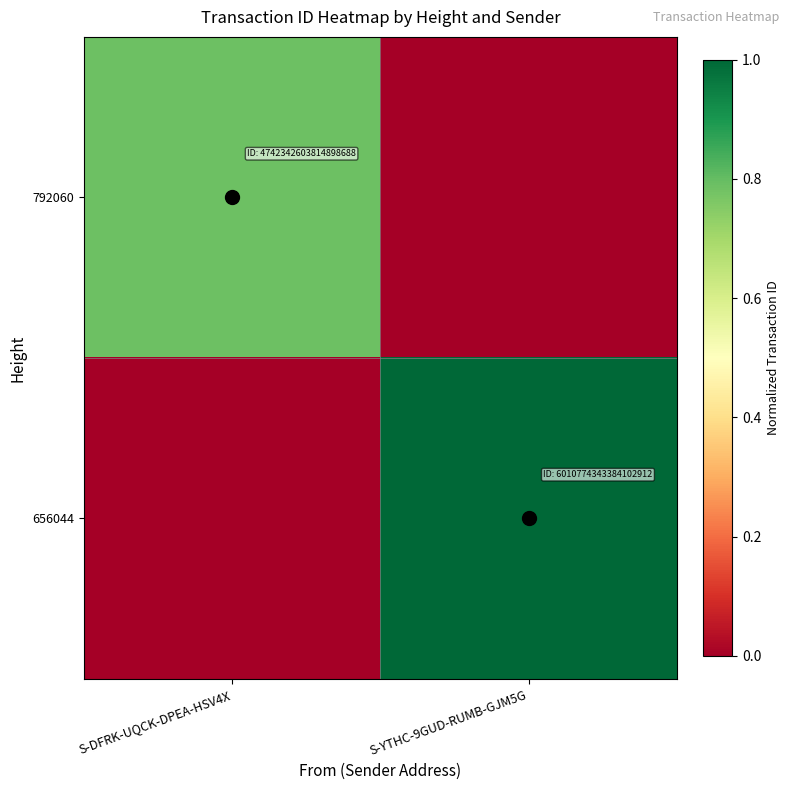

At how many categories does at least one series exceed 0?

2